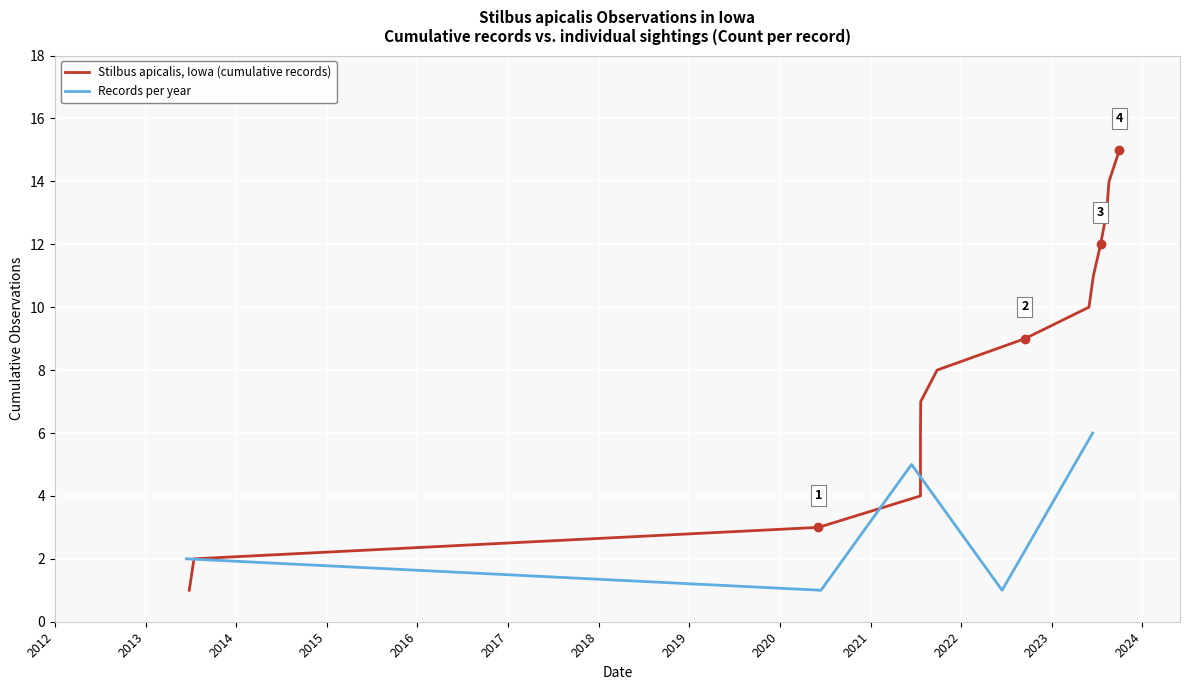

What is the difference between the values at 2021-09-26 and 2021-07-22?

1